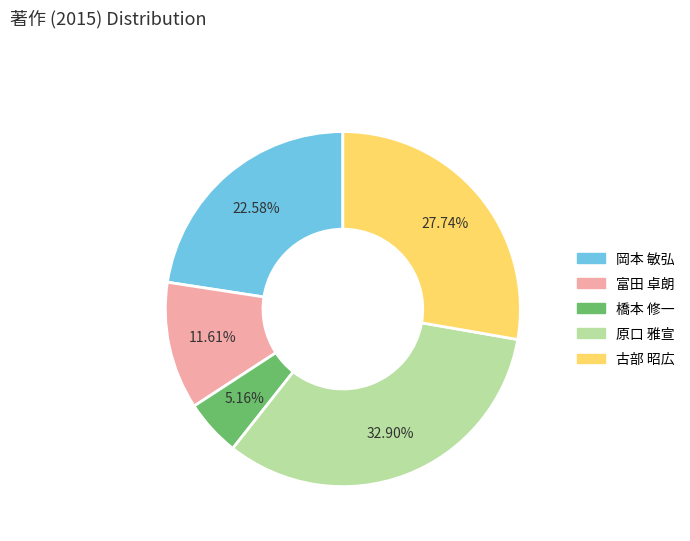

True or false: 原口 雅宣 accounts for 33% of the total.

True